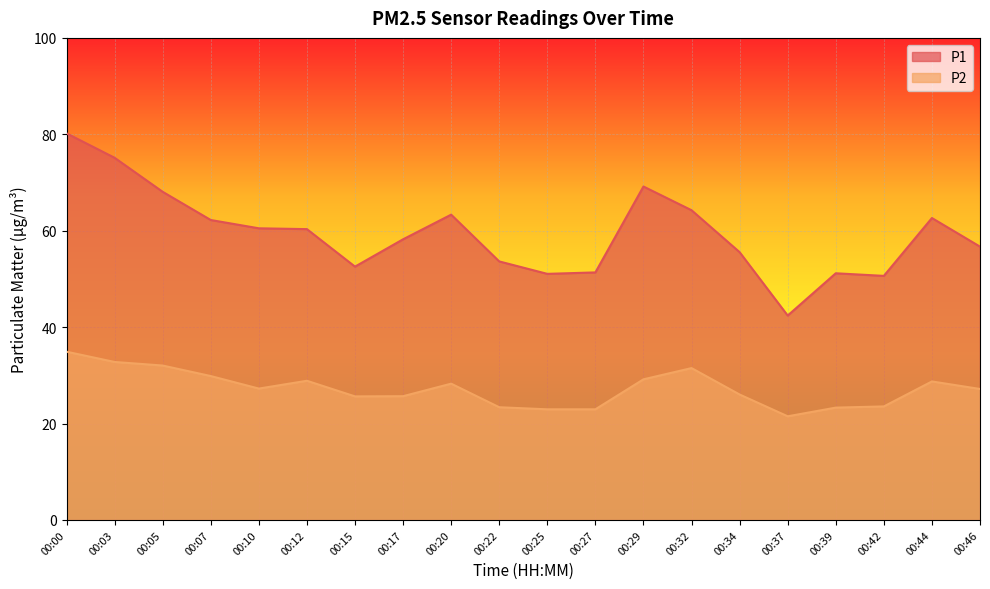

How many data points does each series have?

20